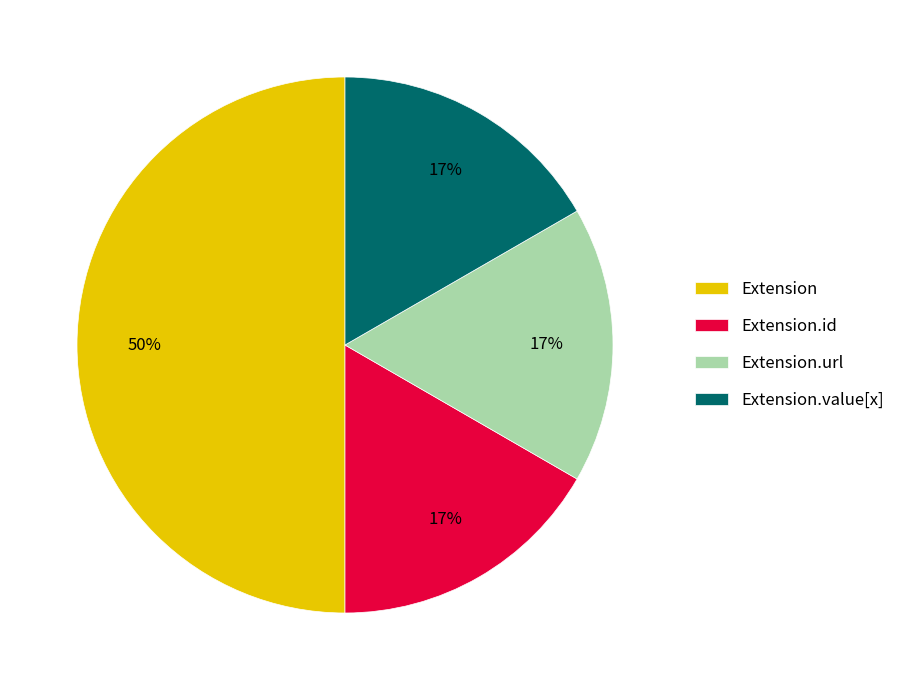

To the nearest percent, what is the average slice percentage?

25%